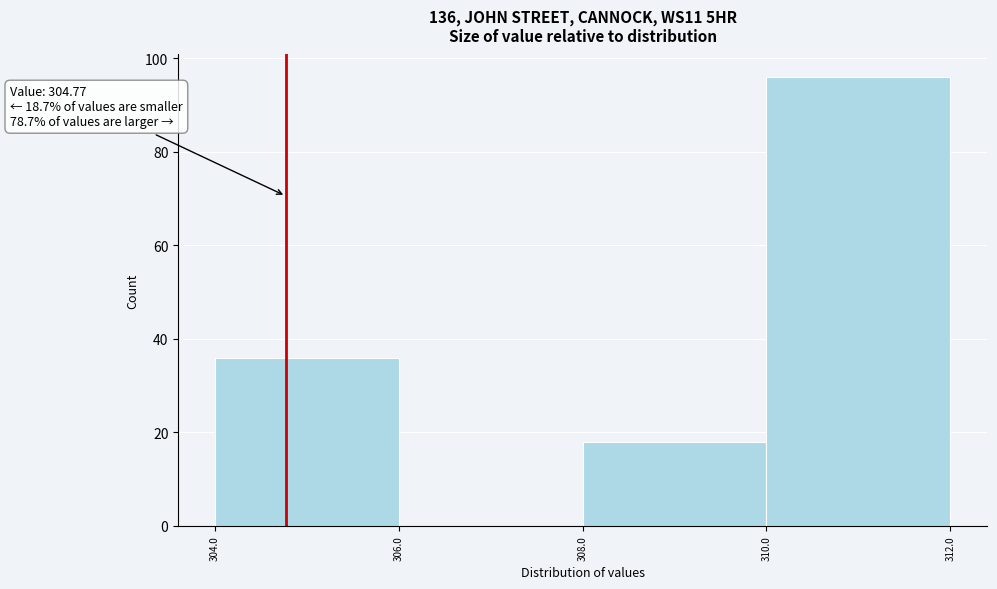

Over which range of the x-axis is the bar tallest?

310.0 to 312.0